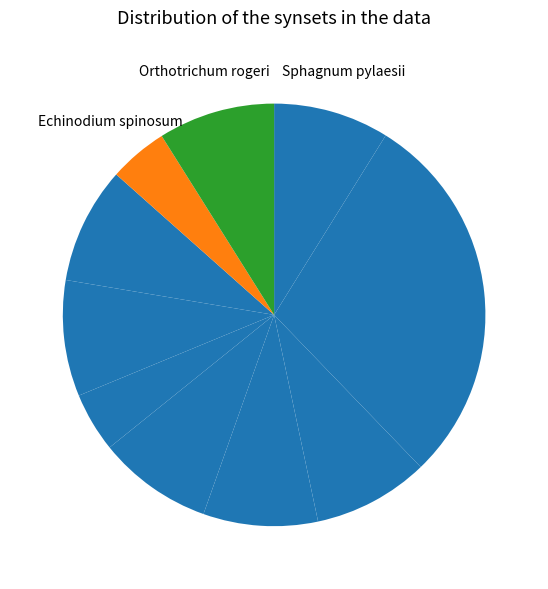

Count the number of slices in the pie.

10